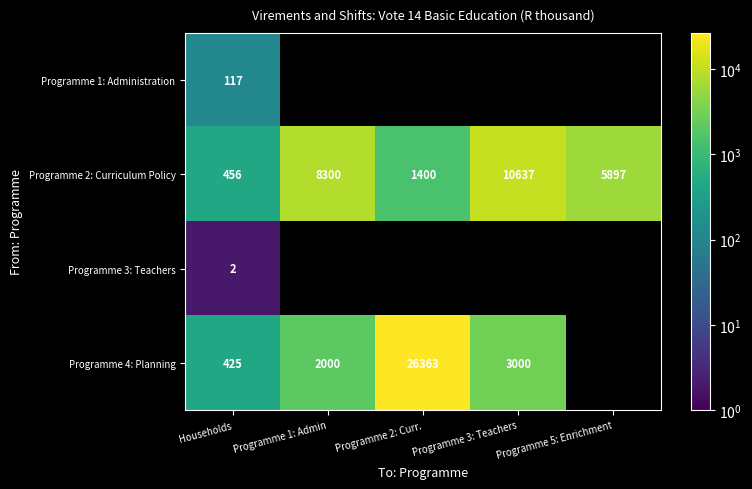

Is the value of Programme 4: Planning at Households greater than the value of Programme 3: Teachers at Households?

Yes